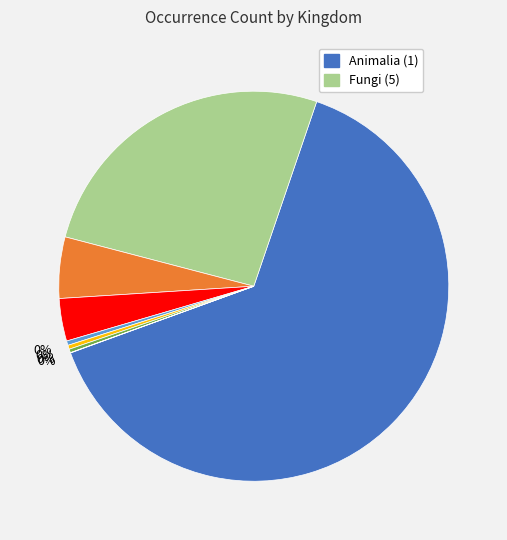

Does any single category account for the majority?

Yes